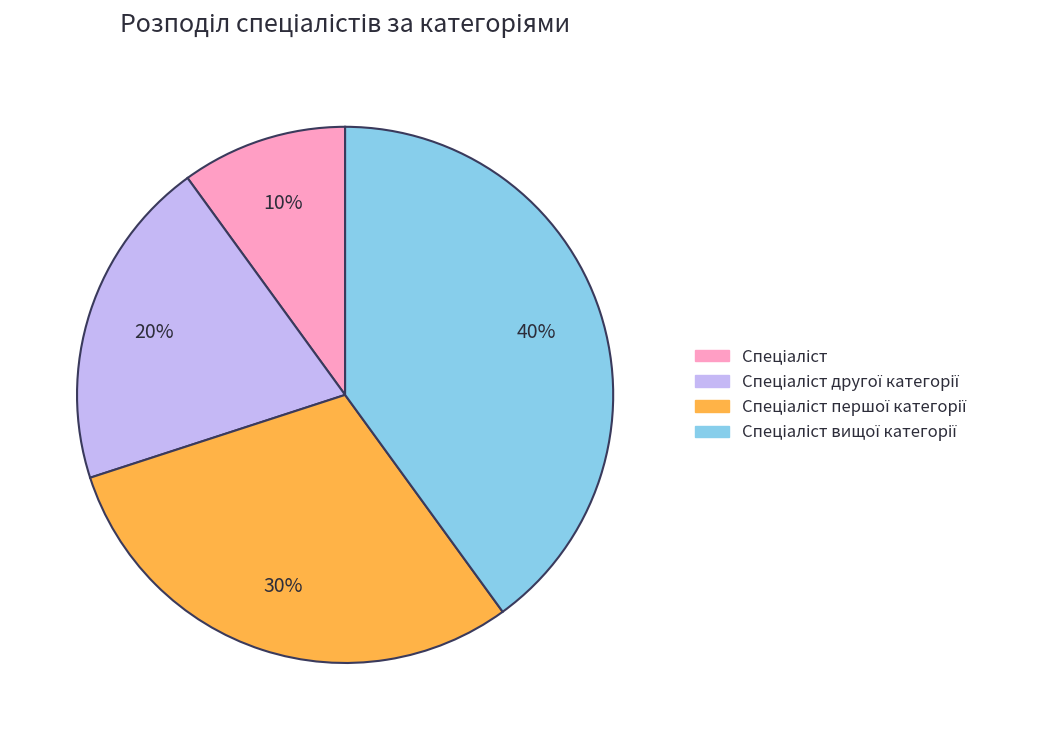

To the nearest percent, what is the difference between the largest and smallest slice percentages?

30%